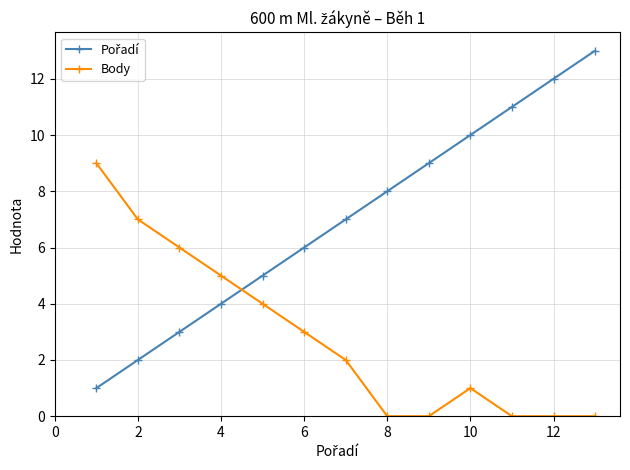

True or false: Body has more than 0 points higher than both neighbors.

True